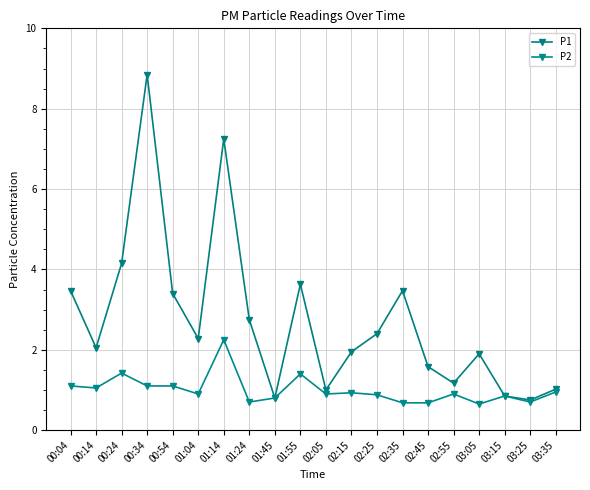

Does the chart have visible grid lines?

Yes